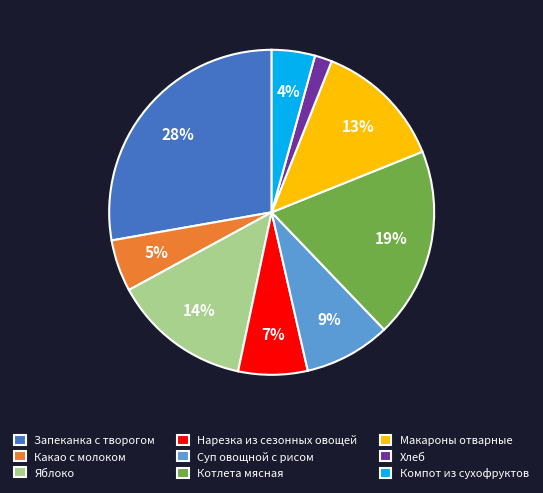

Is there a majority slice in this chart?

No